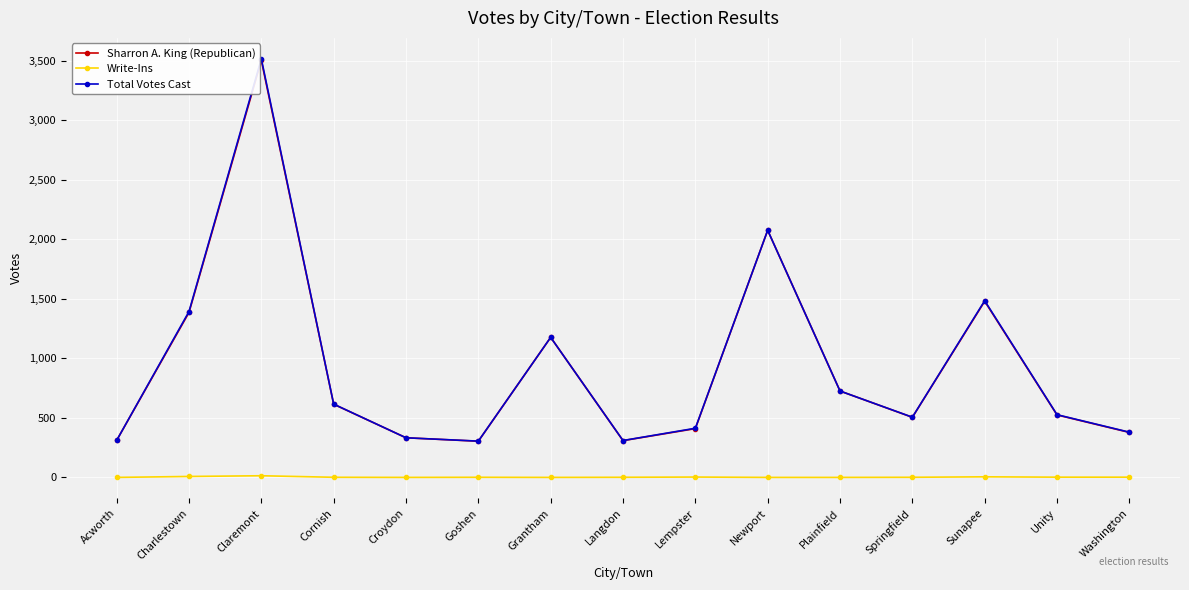

At which label is Sharron A. King (Republican) closest to 1904?

Newport